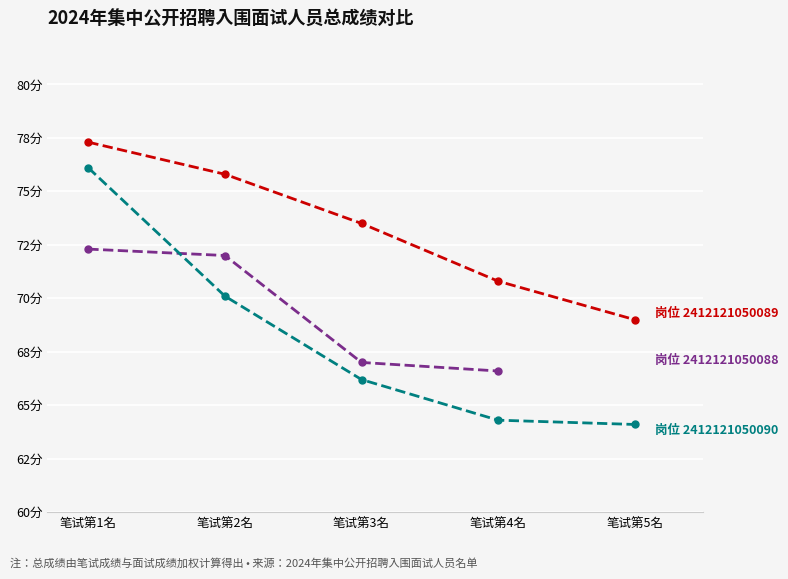

The value of 岗位 2412121050089 at 笔试第1名 is 77.3. True or false?

True